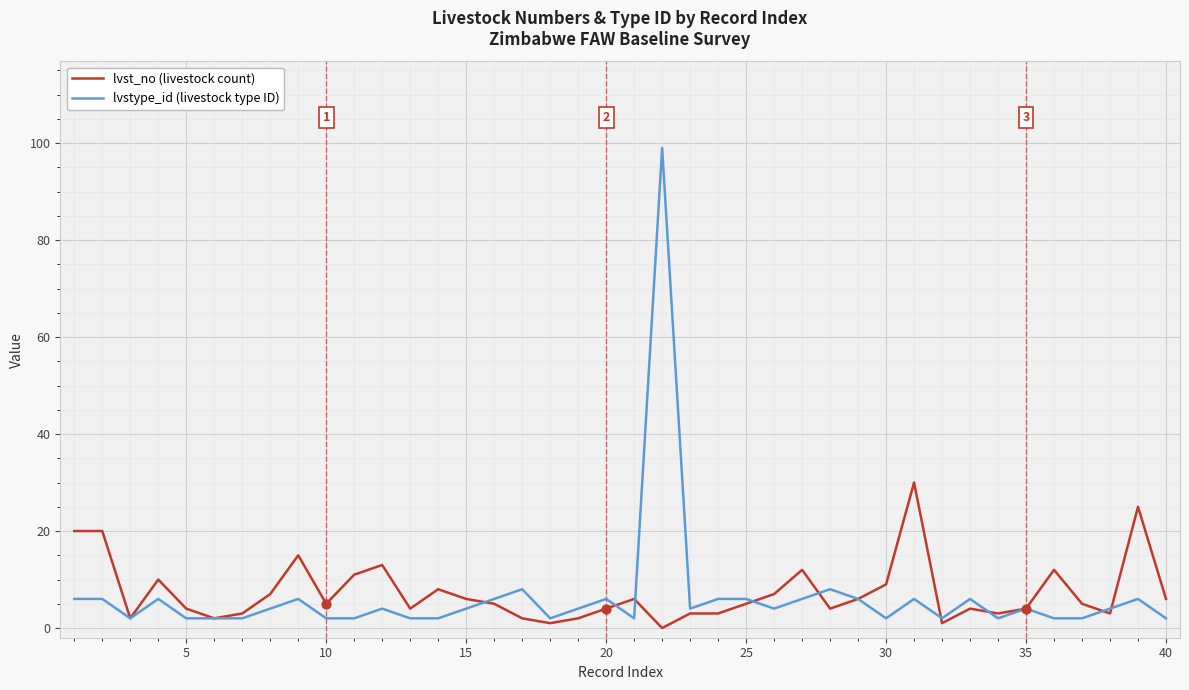

What is the greatest value displayed?

99